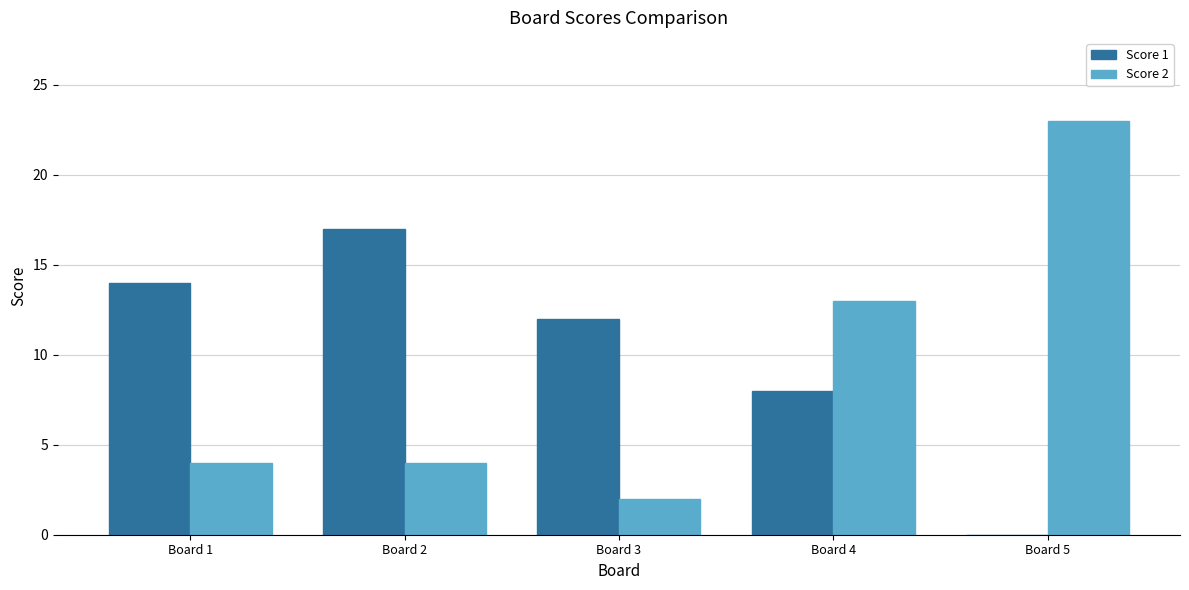

Reading left to right, what are all the values shown in this chart?

Score 1: Board 1=14	Board 2=17	Board 3=12	Board 4=8	Board 5=0
Score 2: Board 1=4	Board 2=4	Board 3=2	Board 4=13	Board 5=23